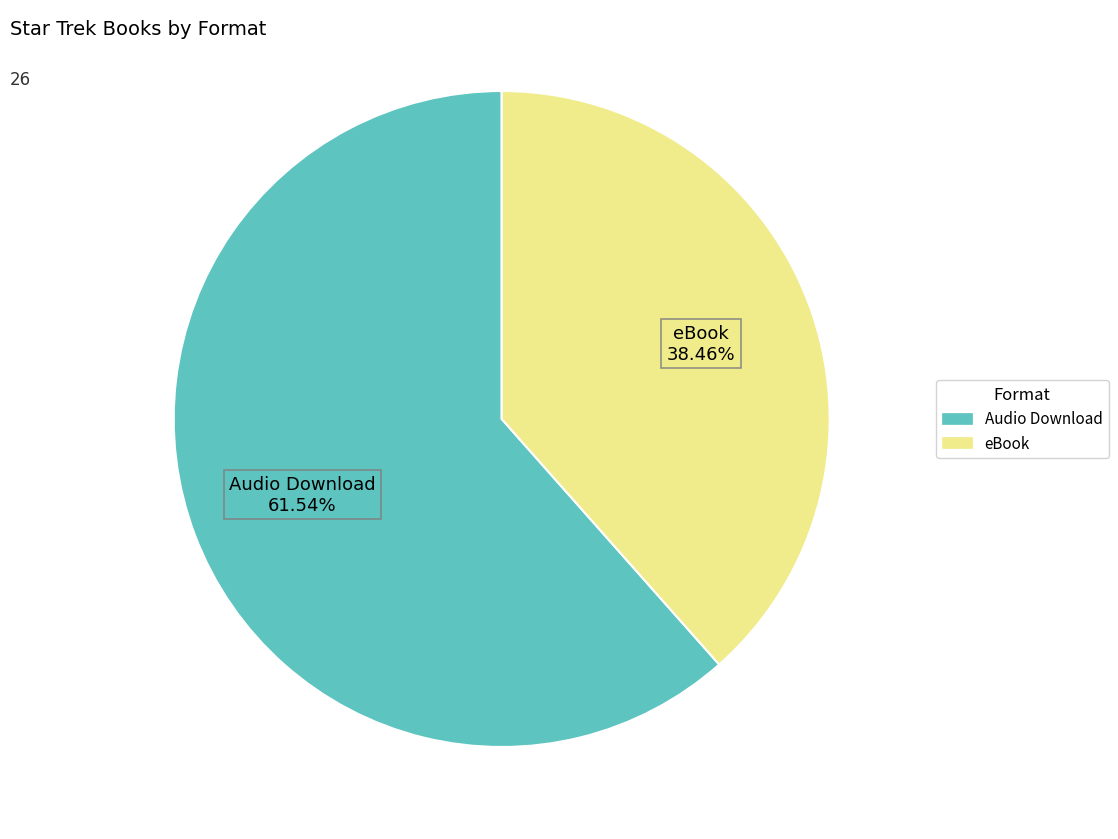

To the nearest percent, what is the average slice percentage?

50%